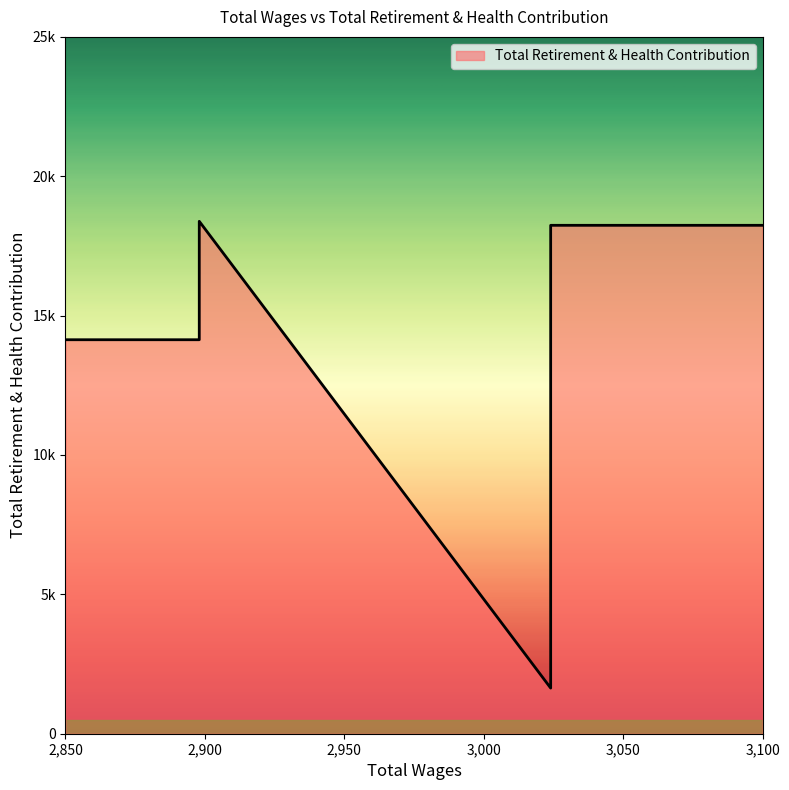

At which category does the data reach its first local peak?

2898.0